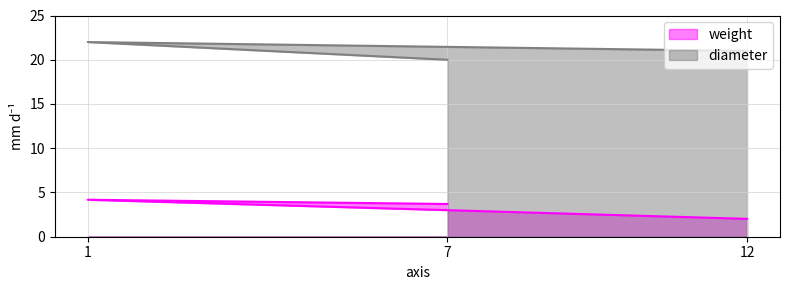

Where does the diameter series first go above 21?

1